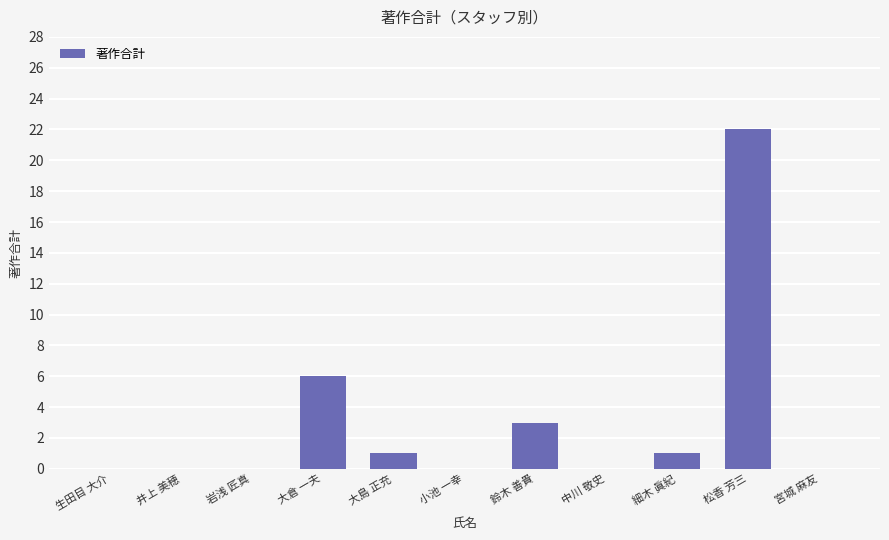

What is the change in value from 中川 敬史 to 細木 眞紀?

+1